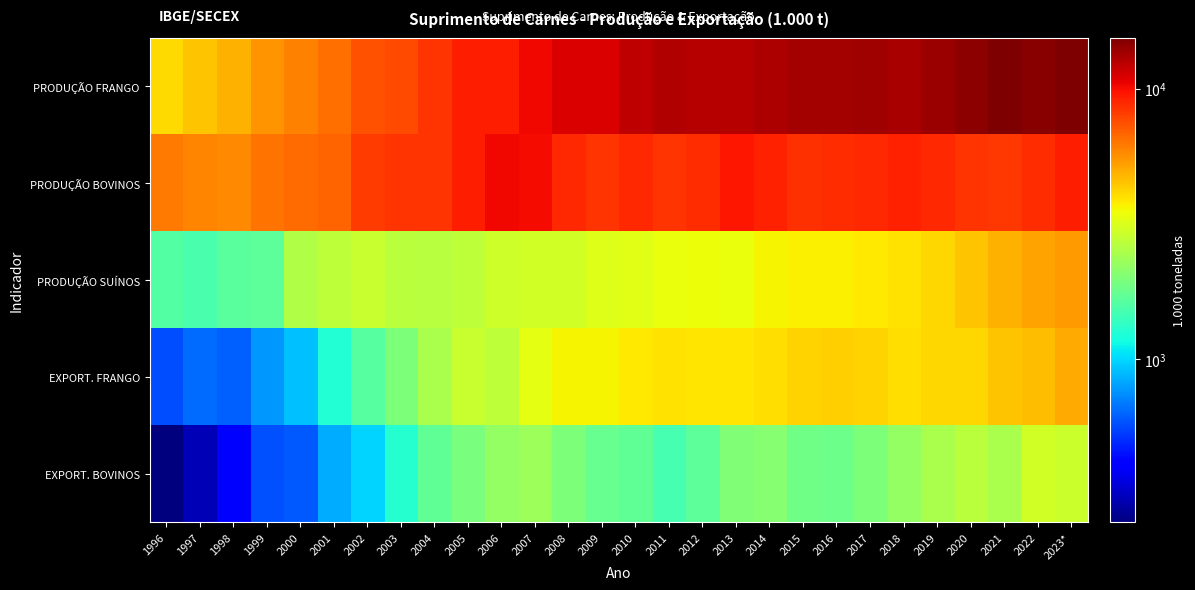

Which series has the largest range (max minus min)?

PRODUÇÃO FRANGO